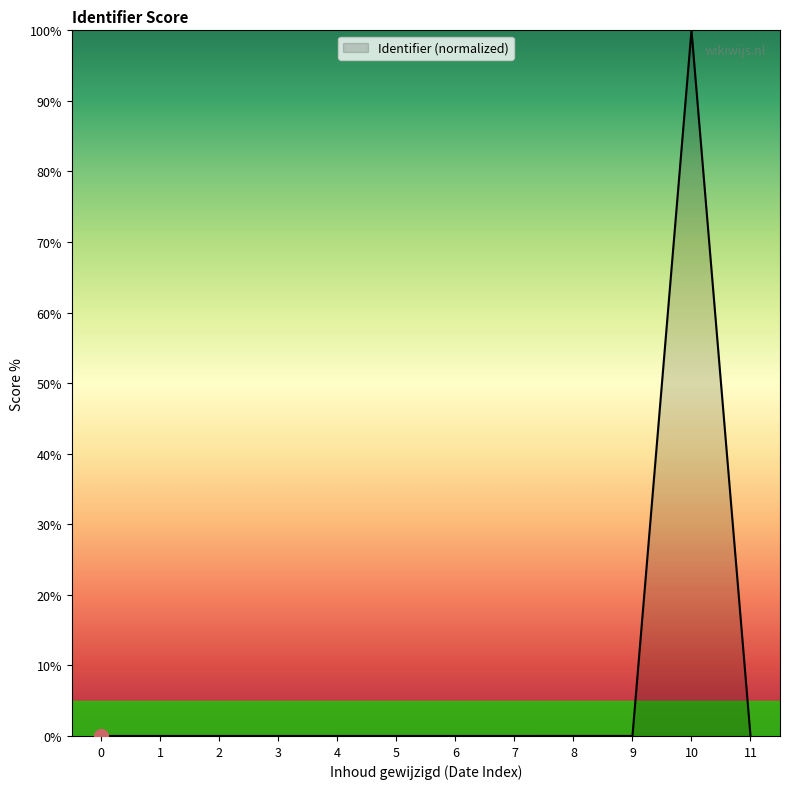

Is it true that the value at 10 is 134.1?

False